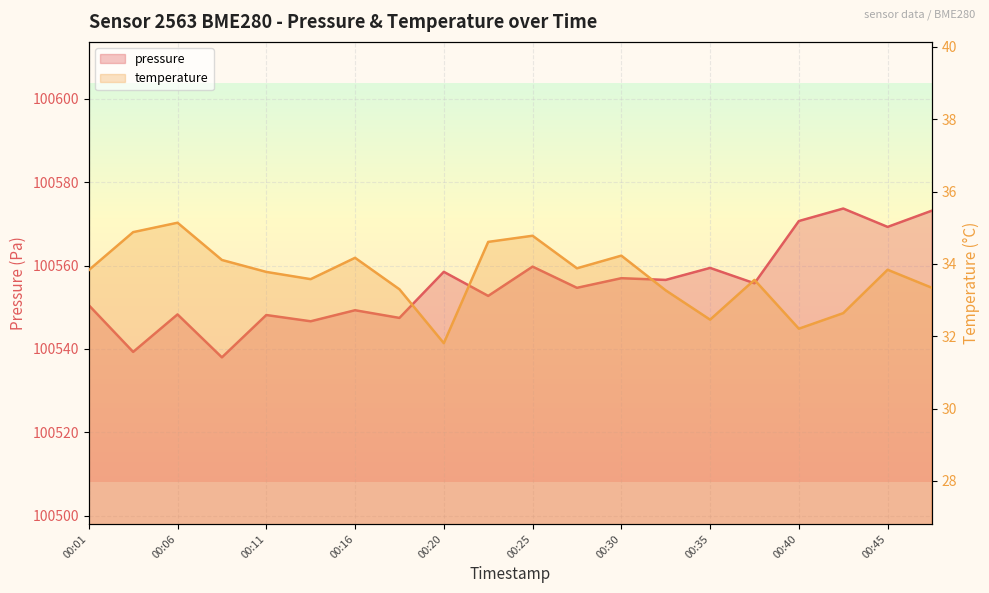

True or false: pressure has more than 0 interior local peaks.

True